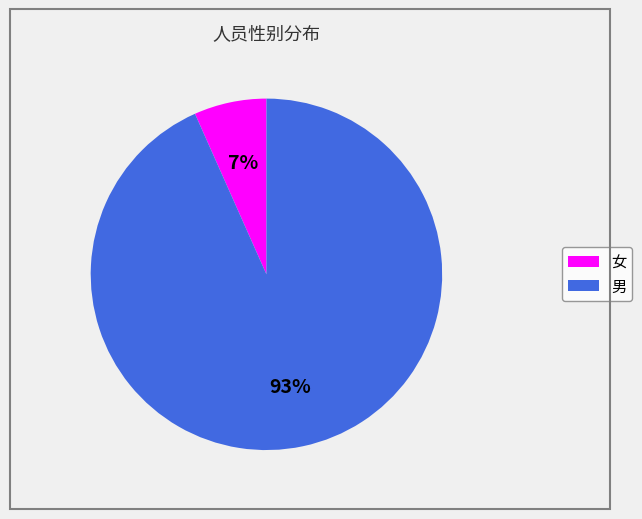

Combined, do 女 and 男 account for over 50%?

Yes